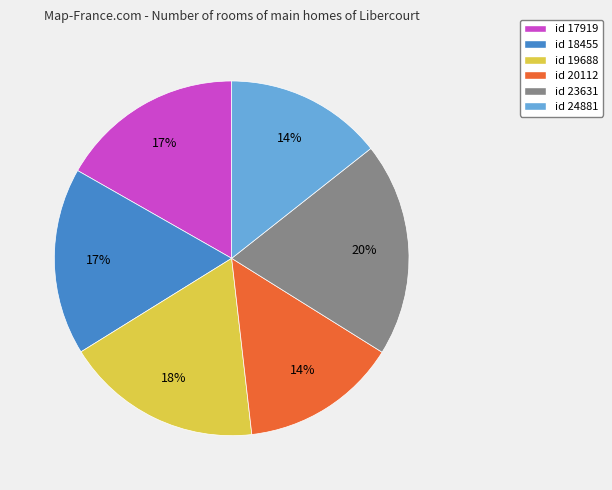

To the nearest percent, what is the average slice percentage?

17%